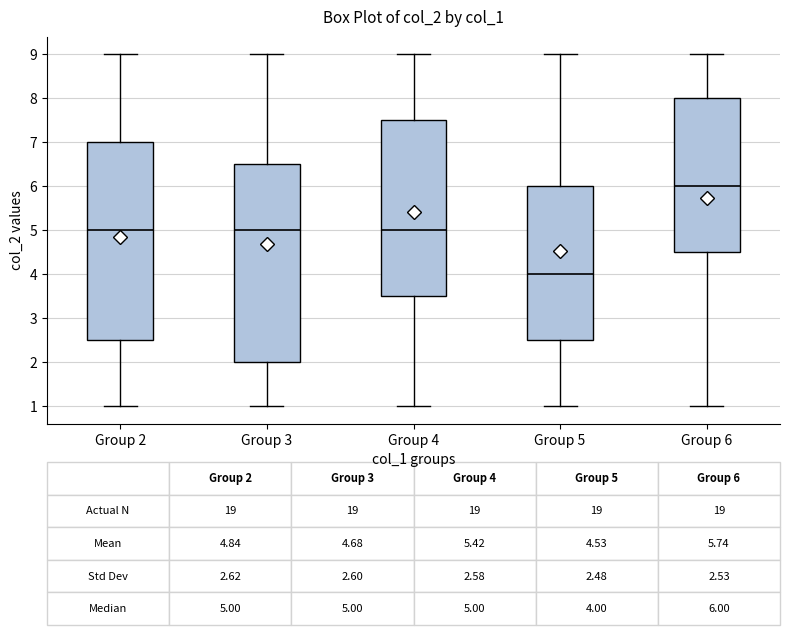

Which box's median line is the lowest?

Group 5